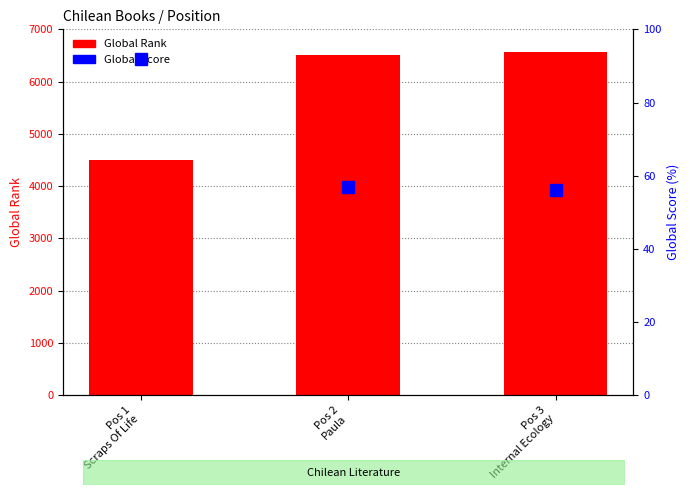

Between Pos 3
Internal Ecology and Pos 2
Paula, which is larger?

Pos 3
Internal Ecology